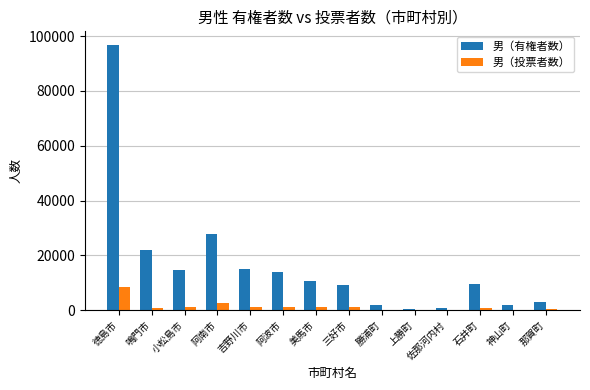

True or false: 男（有権者数） has a value of 554 at 上勝町.

True